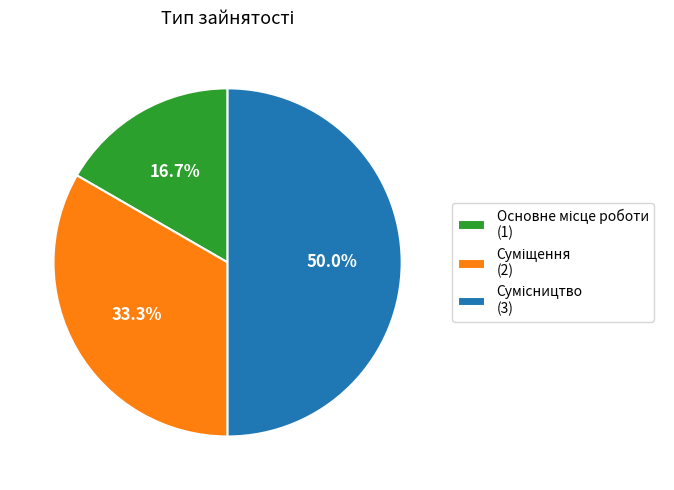

Which slice is the smallest?

Основне місце роботи